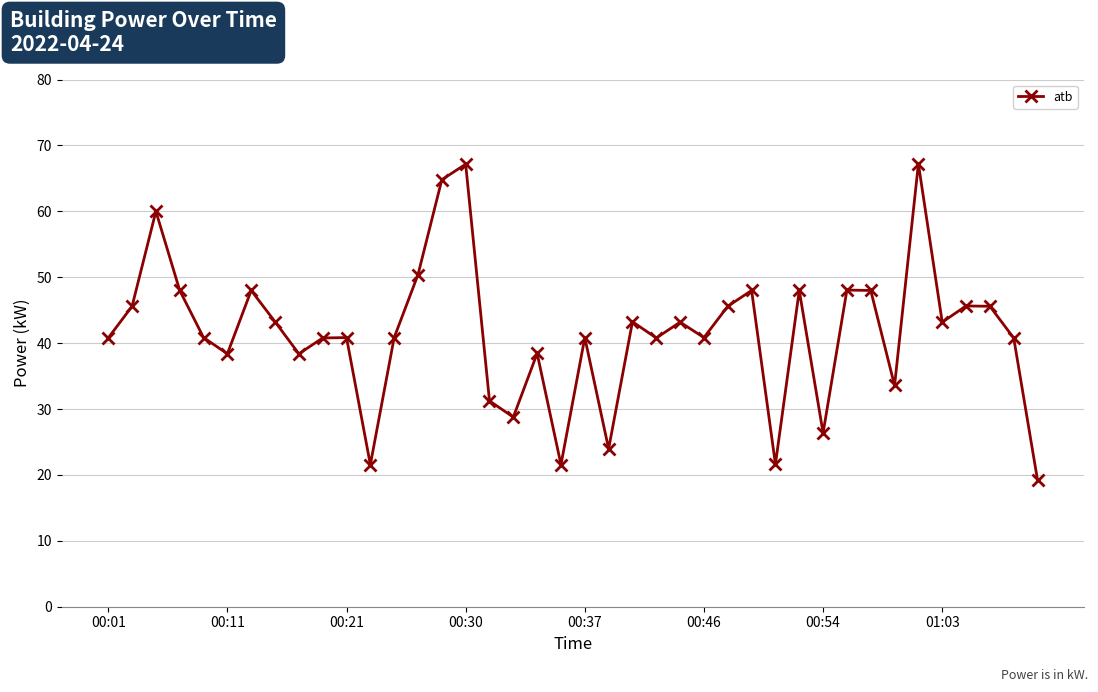

What is the difference between the second highest and second lowest values?

45.6